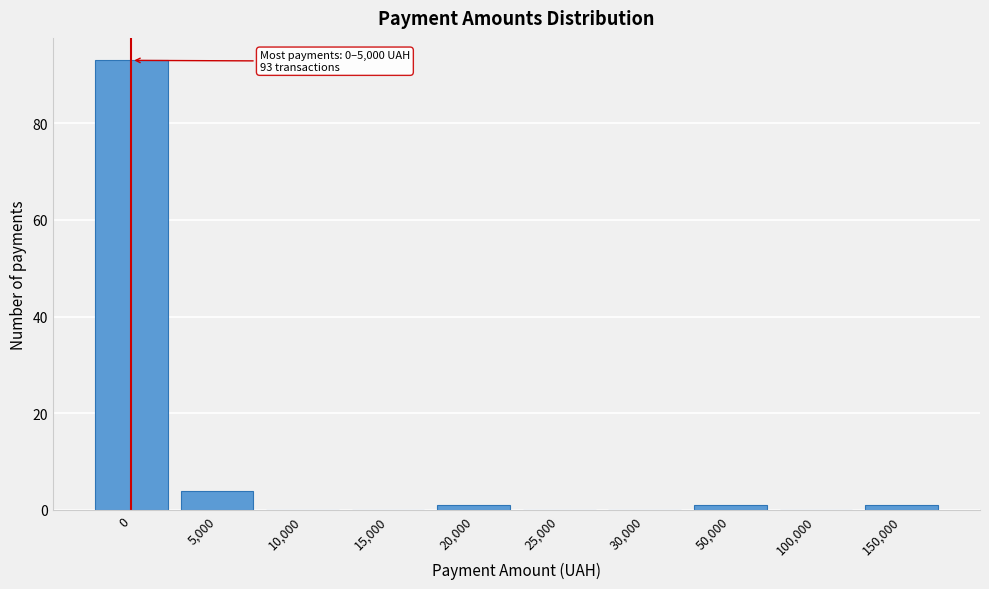

Reading right to left, what are all the values shown in this chart?

150,000=1	100,000=0	50,000=1	30,000=0	25,000=0	20,000=1	15,000=0	10,000=0	5,000=4	0=93